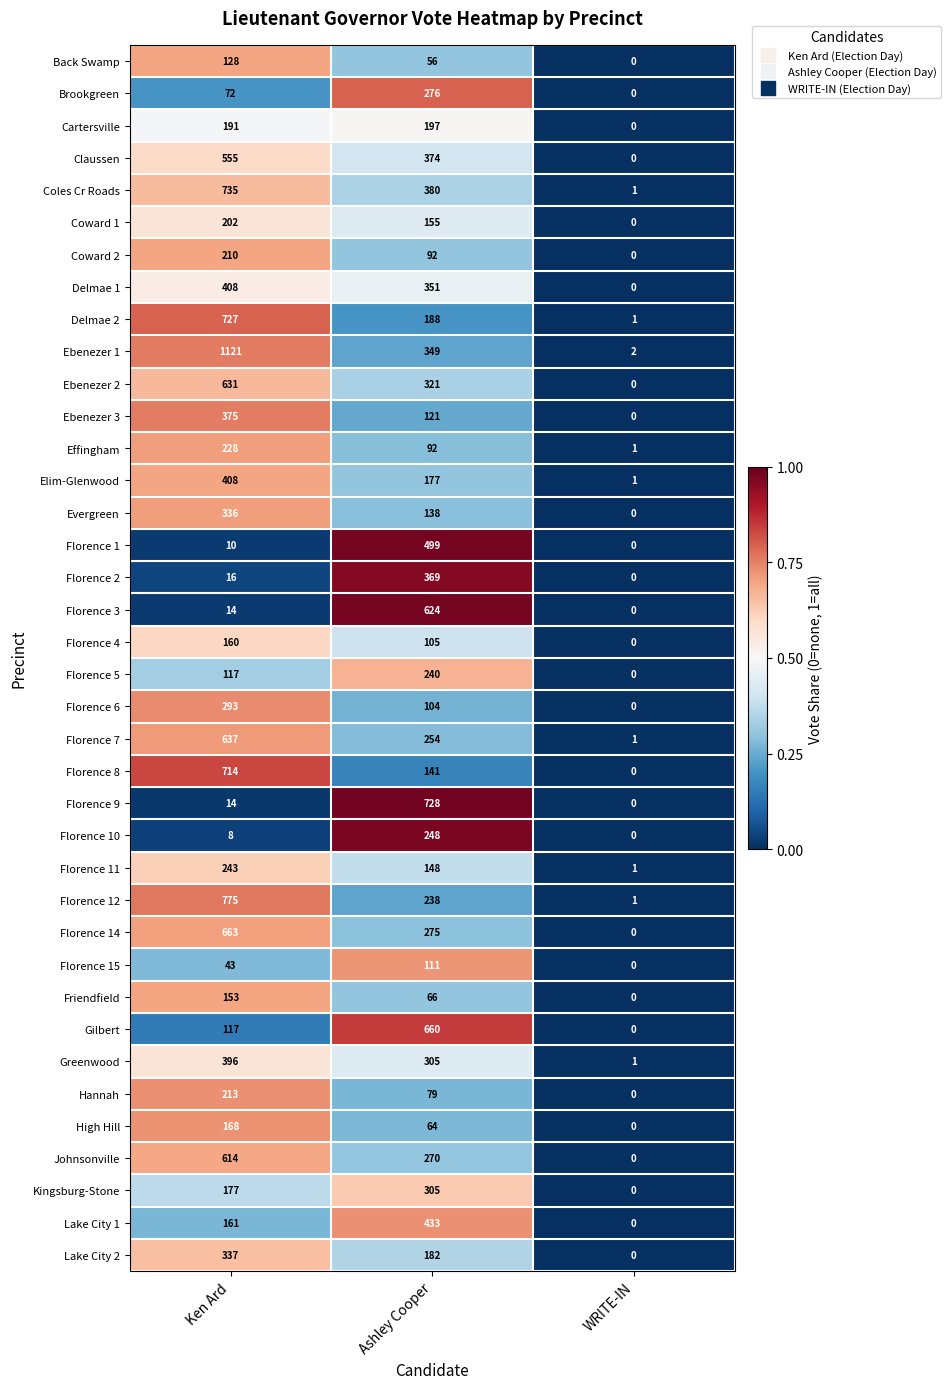

Where is Friendfield nearest to the value 76?

Ashley Cooper